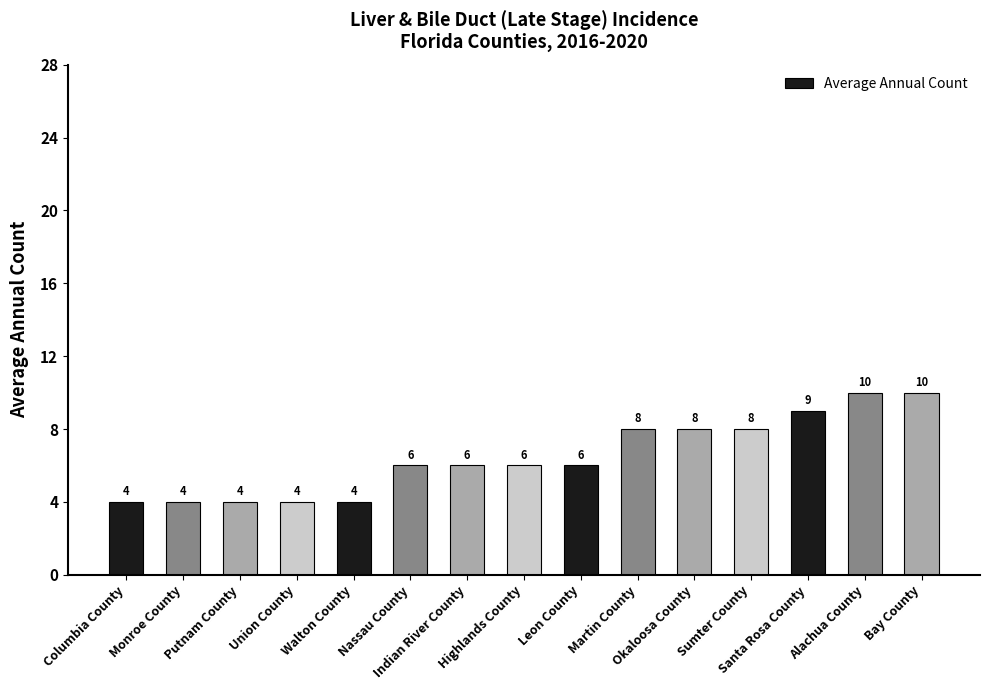

What is the difference between the maximum and minimum values?

6